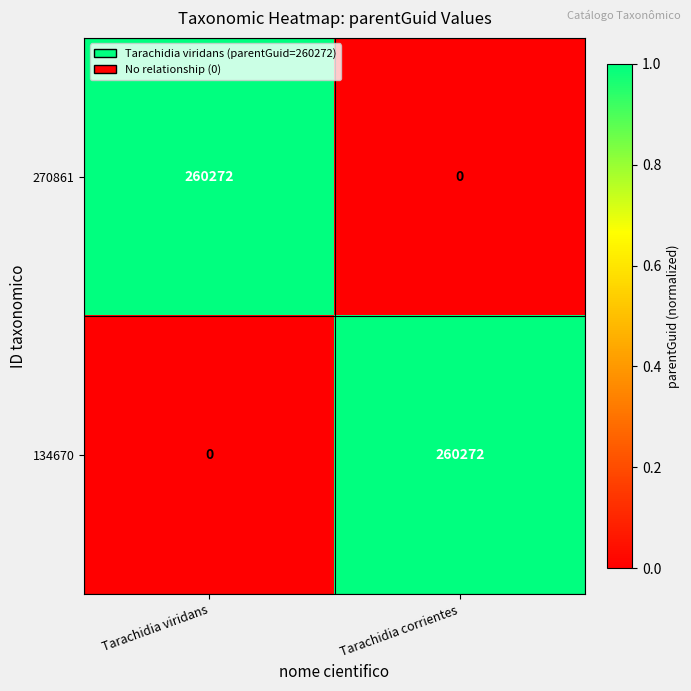

What is the spread (max minus min) of values at Tarachidia corrientes?

260272